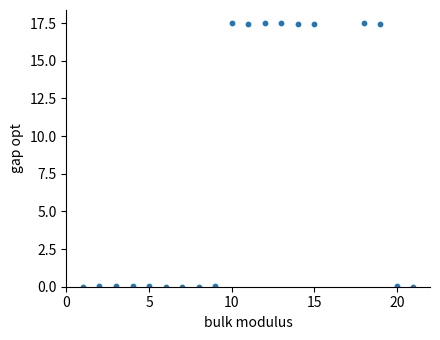

What is the range of Y values (max minus min)?

17.5